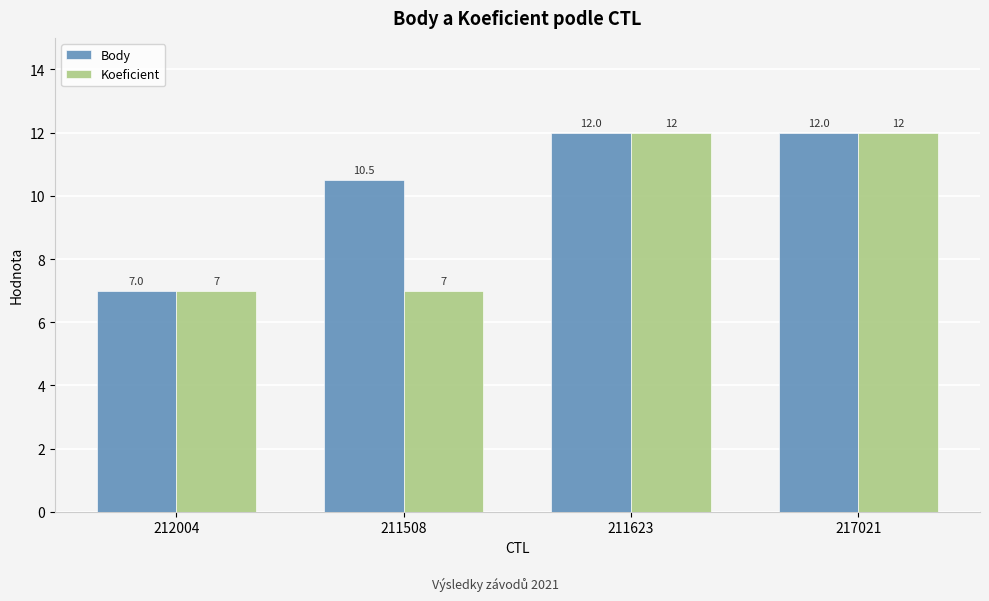

What is the minimum value shown in the chart?

7.0